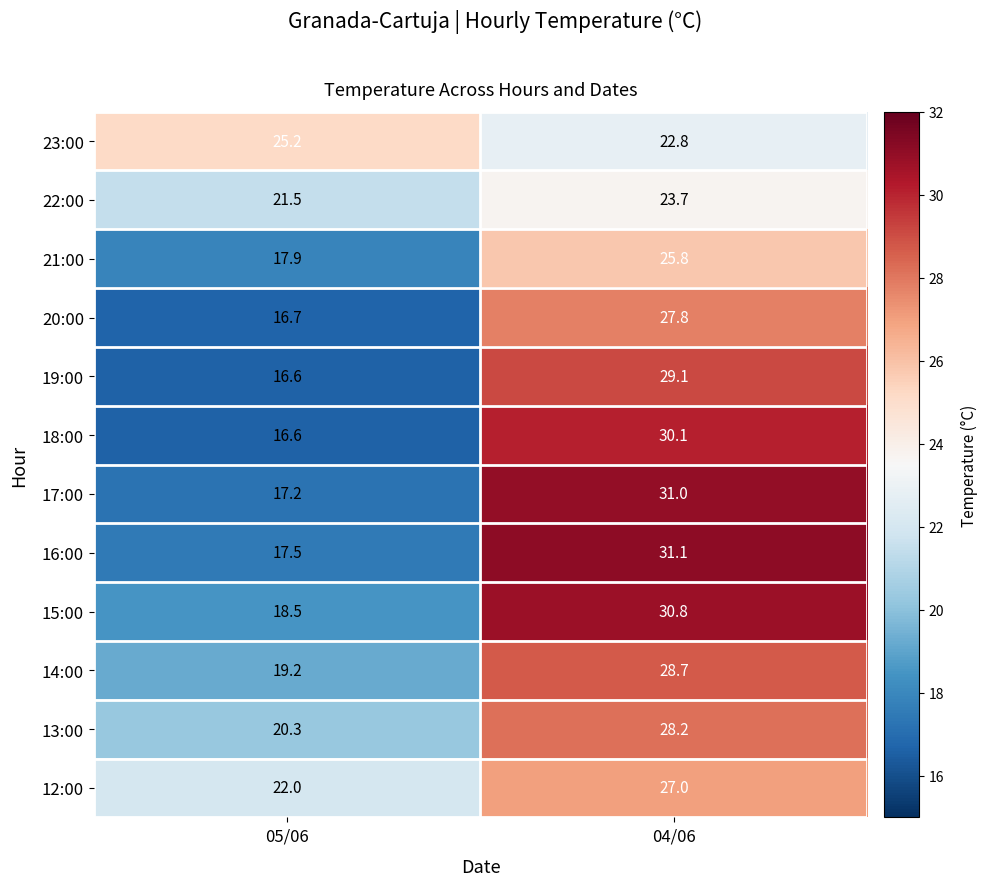

The value of 12:00 at 04/06 is 44.2. True or false?

False